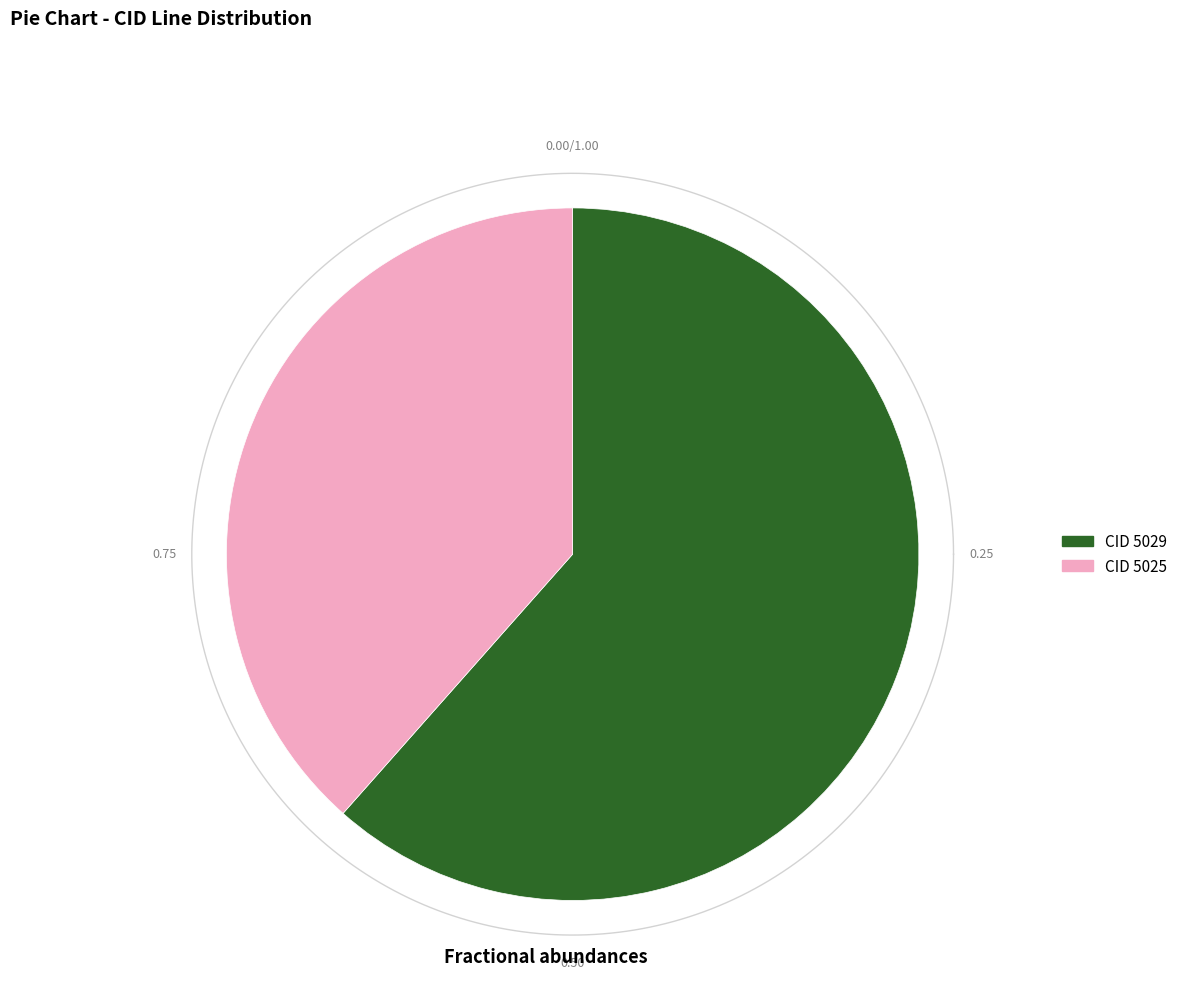

Which category has the smallest portion of the pie?

5025